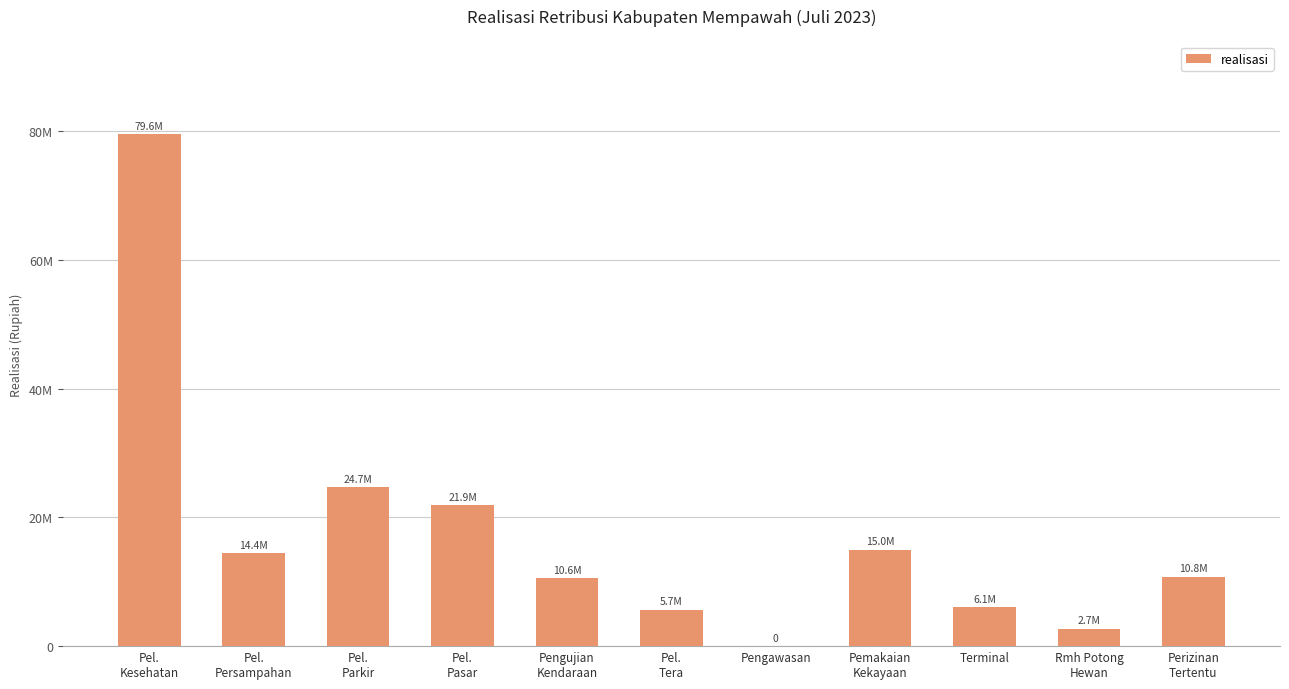

Reading left to right, extract all data points from this chart.

Pel.
Kesehatan=79581000	Pel.
Persampahan=14410000	Pel.
Parkir=24730000	Pel.
Pasar=21925000	Pengujian
Kendaraan=10610000	Pel.
Tera=5669000	Pengawasan=0	Pemakaian
Kekayaan=15000000	Terminal=6103700	Rmh Potong
Hewan=2730000	Perizinan
Tertentu=10802035